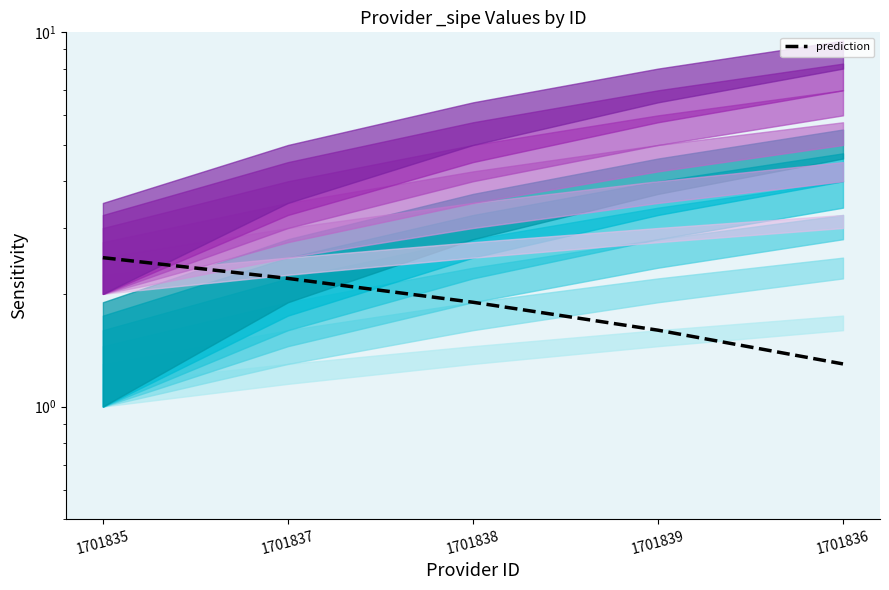

Rank the categories by value from highest to lowest.

1701835, 1701837, 1701838, 1701839, 1701836